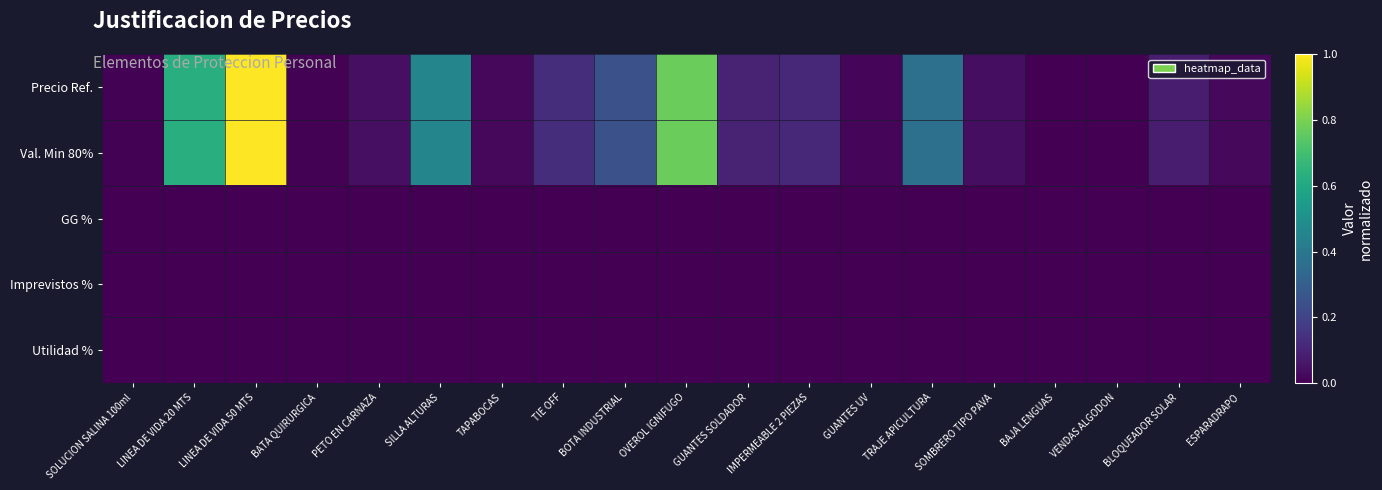

Rank the series at IMPERMEABLE 2 PIEZAS from lowest to highest value.

GG %, Imprevistos %, Utilidad %, Precio Ref., Val. Min 80%